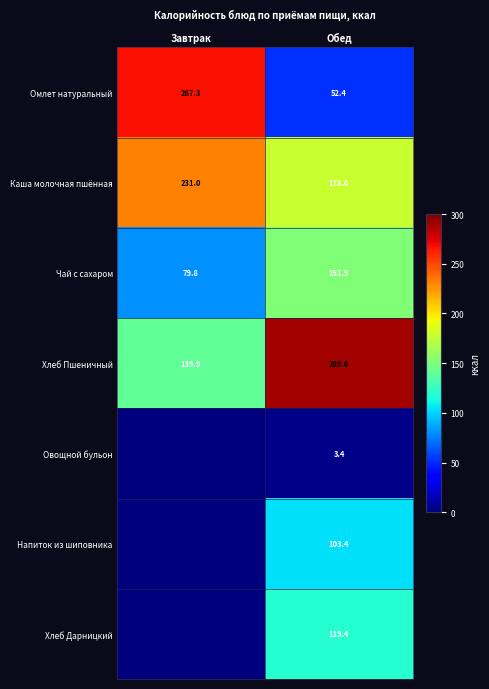

Rank the series at Обед from highest to lowest value.

Хлеб Пшеничный, Каша молочная пшённая, Чай с сахаром, Хлеб Дарницкий, Напиток из шиповника, Омлет натуральный, Овощной бульон